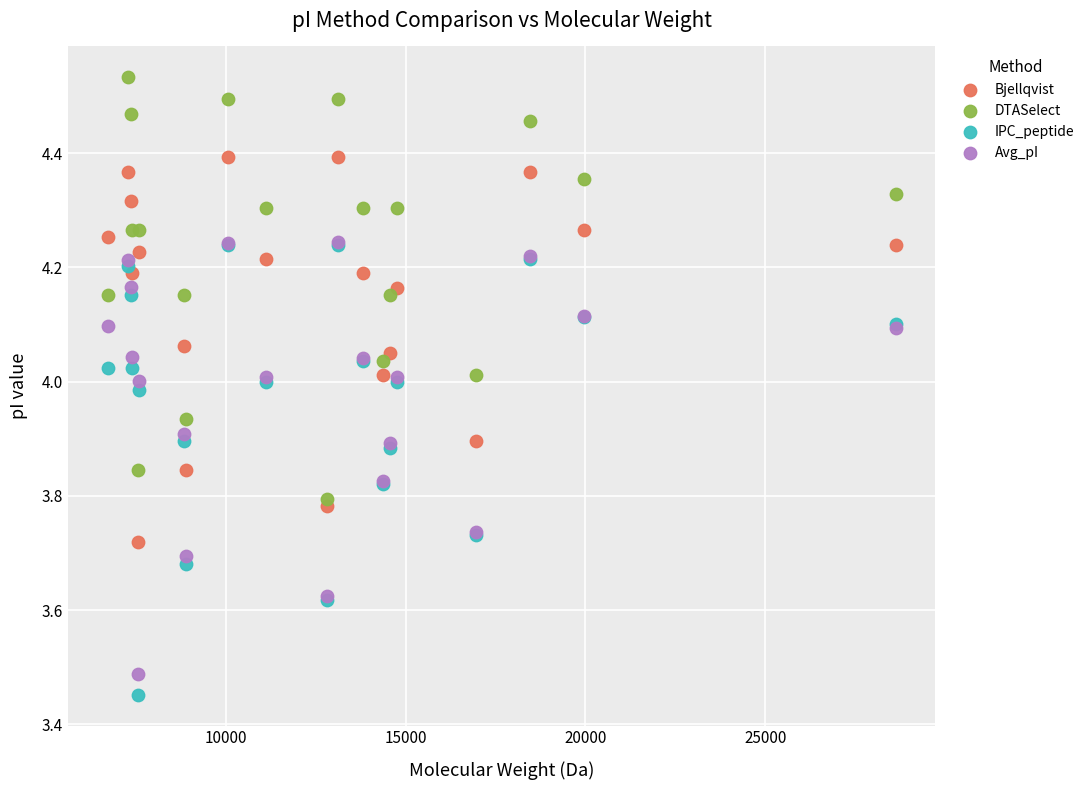

Which series has the largest Y range (max minus min)?

IPC_peptide